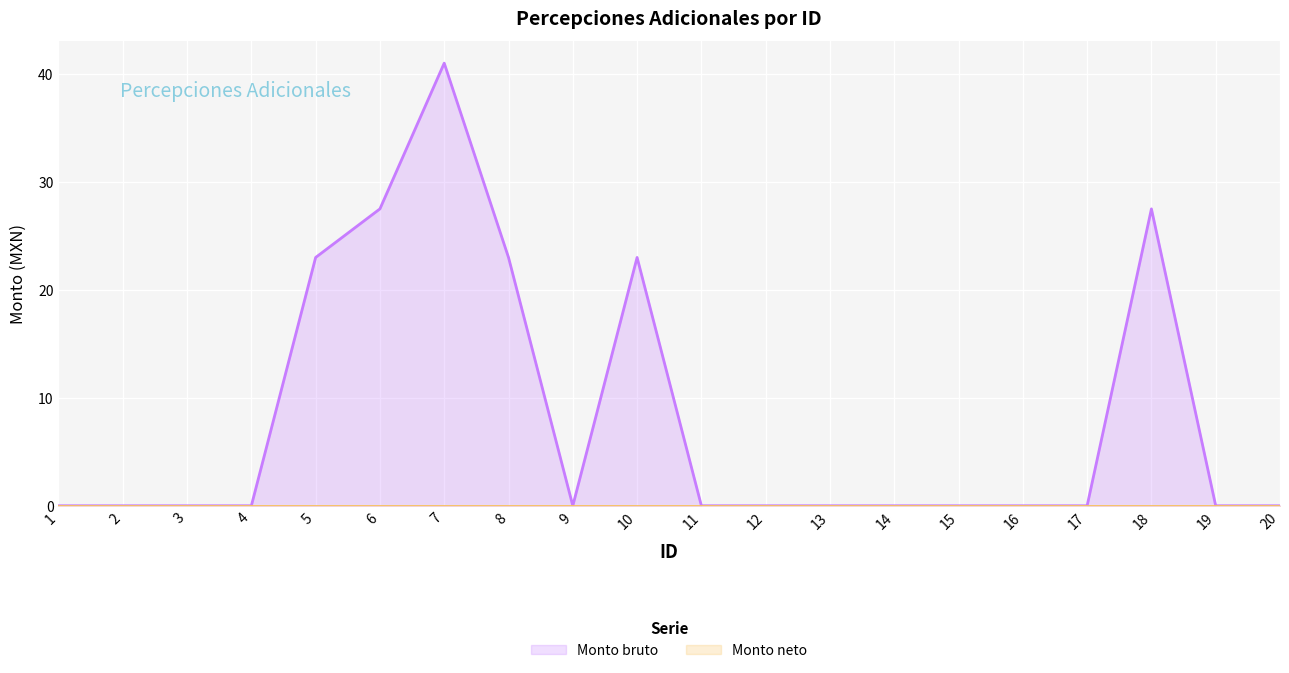

How many points are higher than both their immediate neighbors (excluding endpoints)?

3